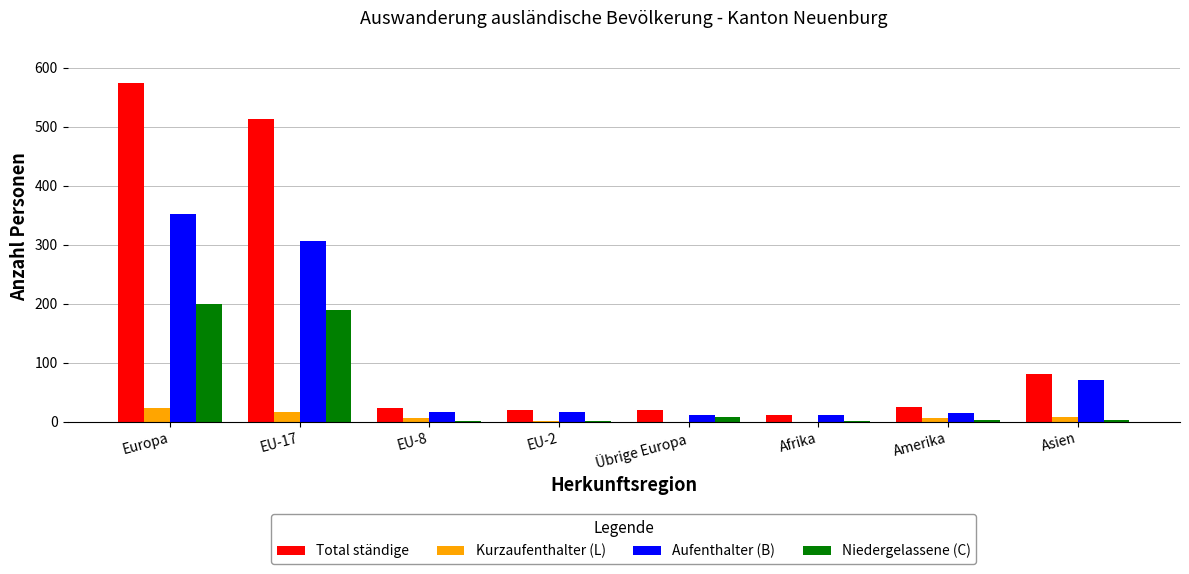

The value of Aufenthalter (B) at Asien is 70. True or false?

True